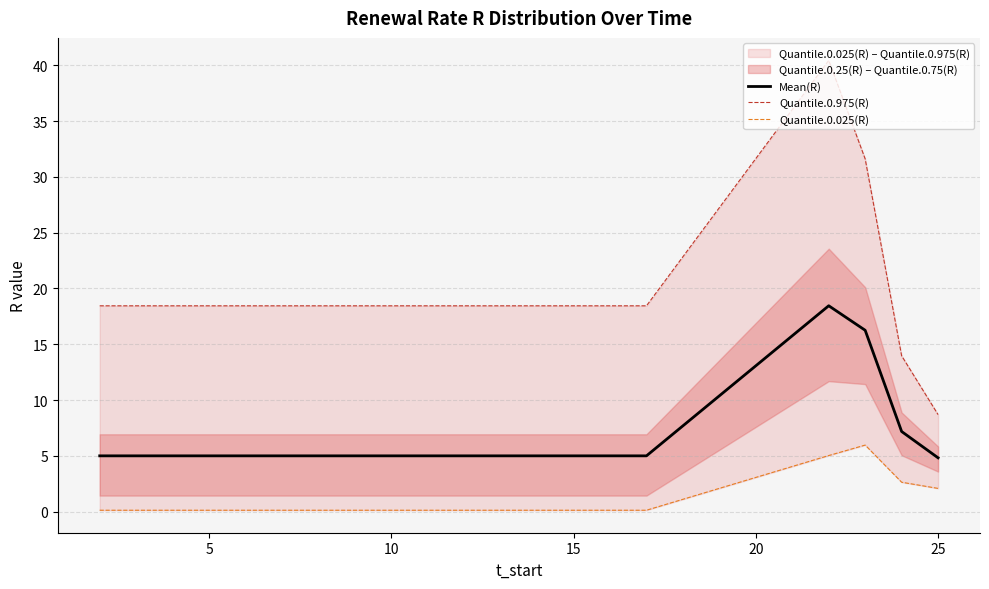

Does the chart display data point markers on the line(s)?

No